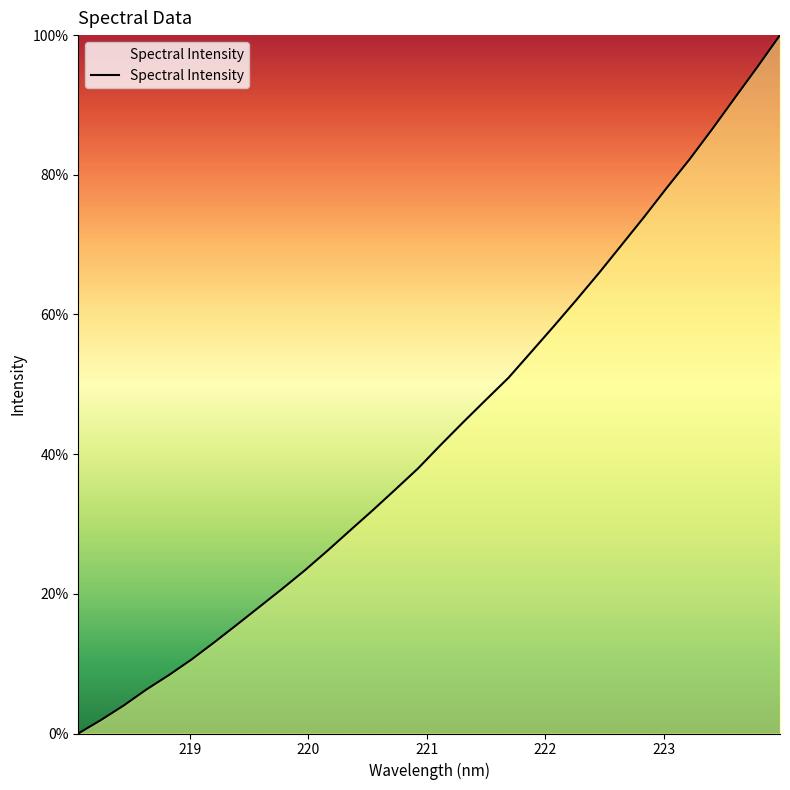

How many values exceed 41?

16